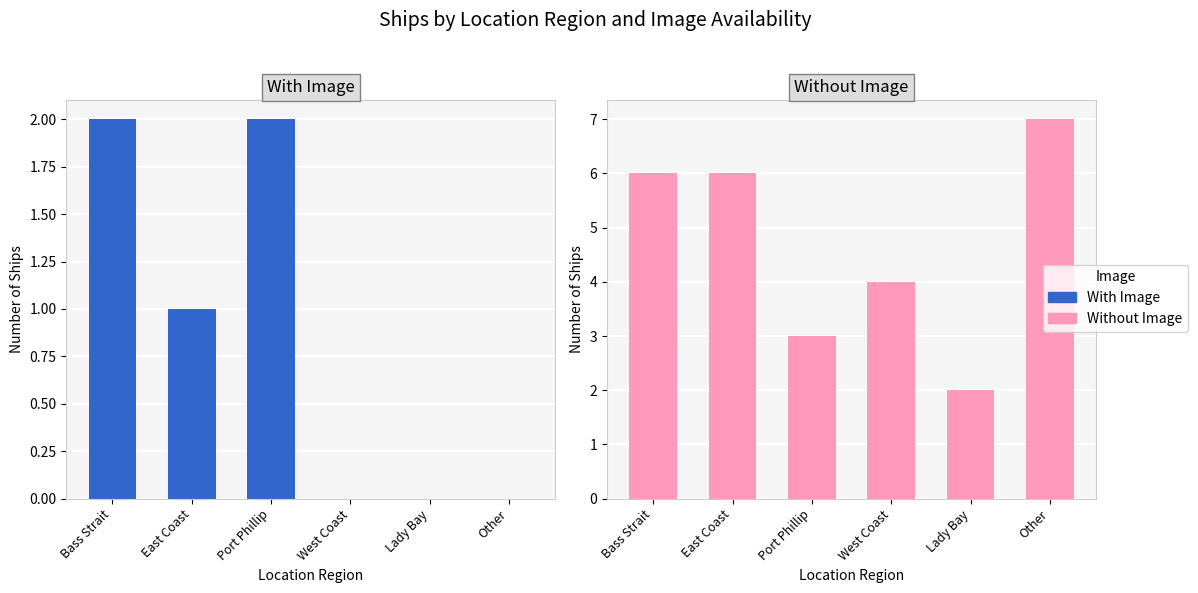

What is the label of the 5th bar from the right?

East Coast